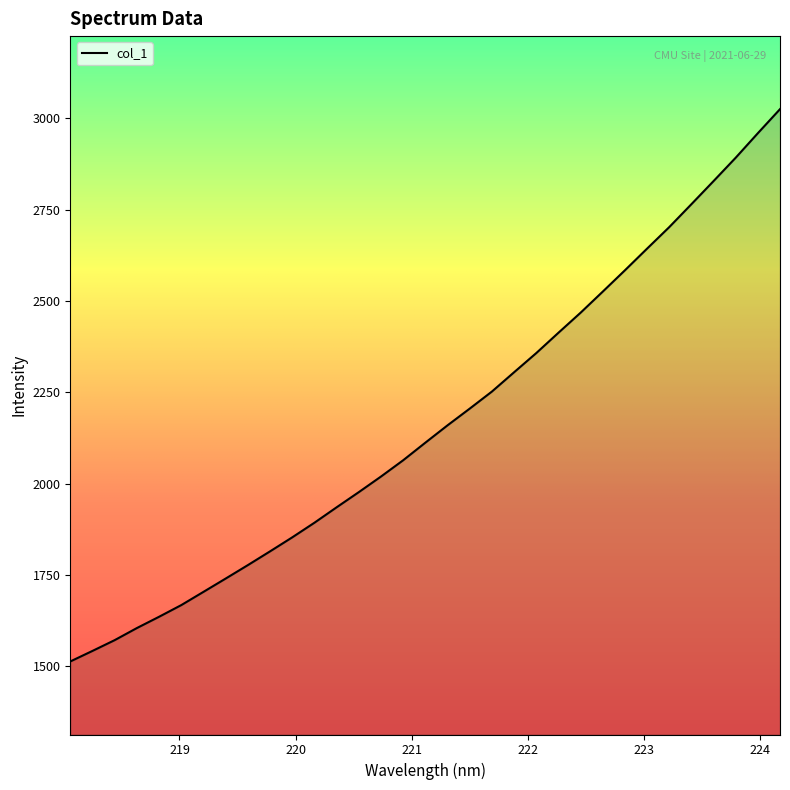

What is the difference between the maximum and minimum values?

1512.5